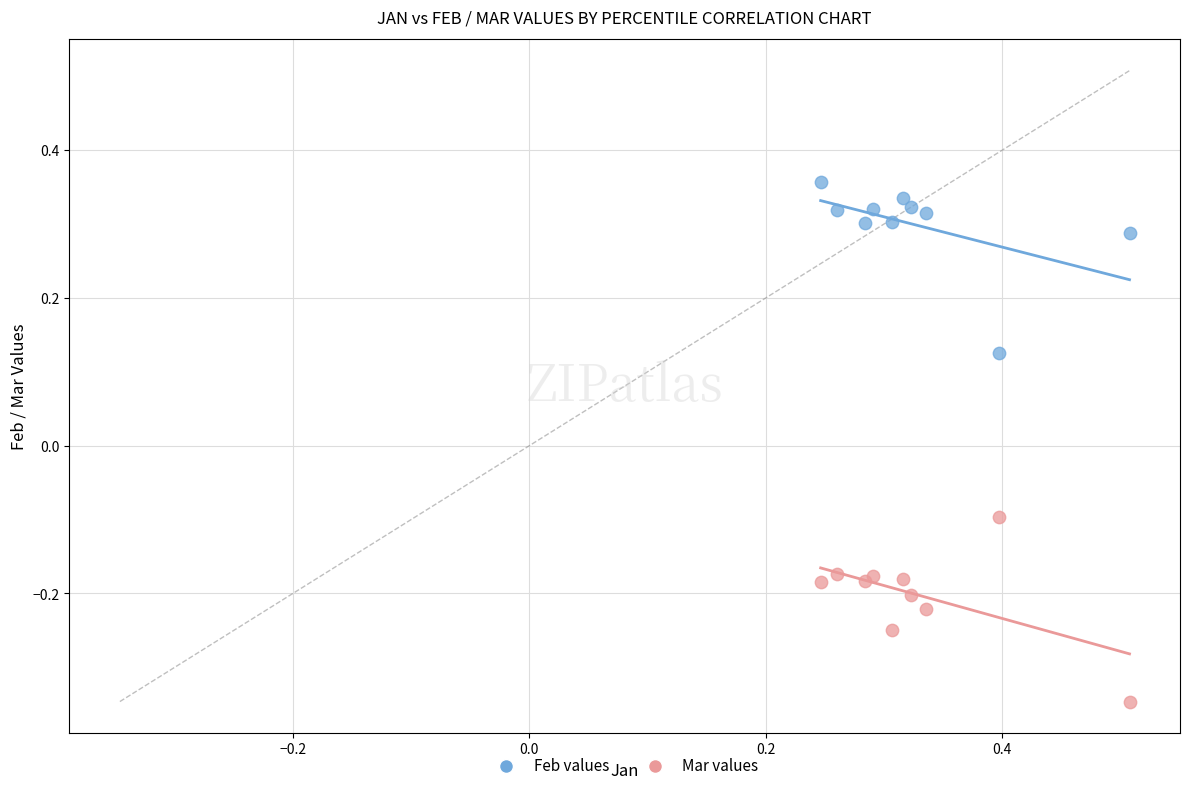

Which series has the largest Y range (max minus min)?

Mar values